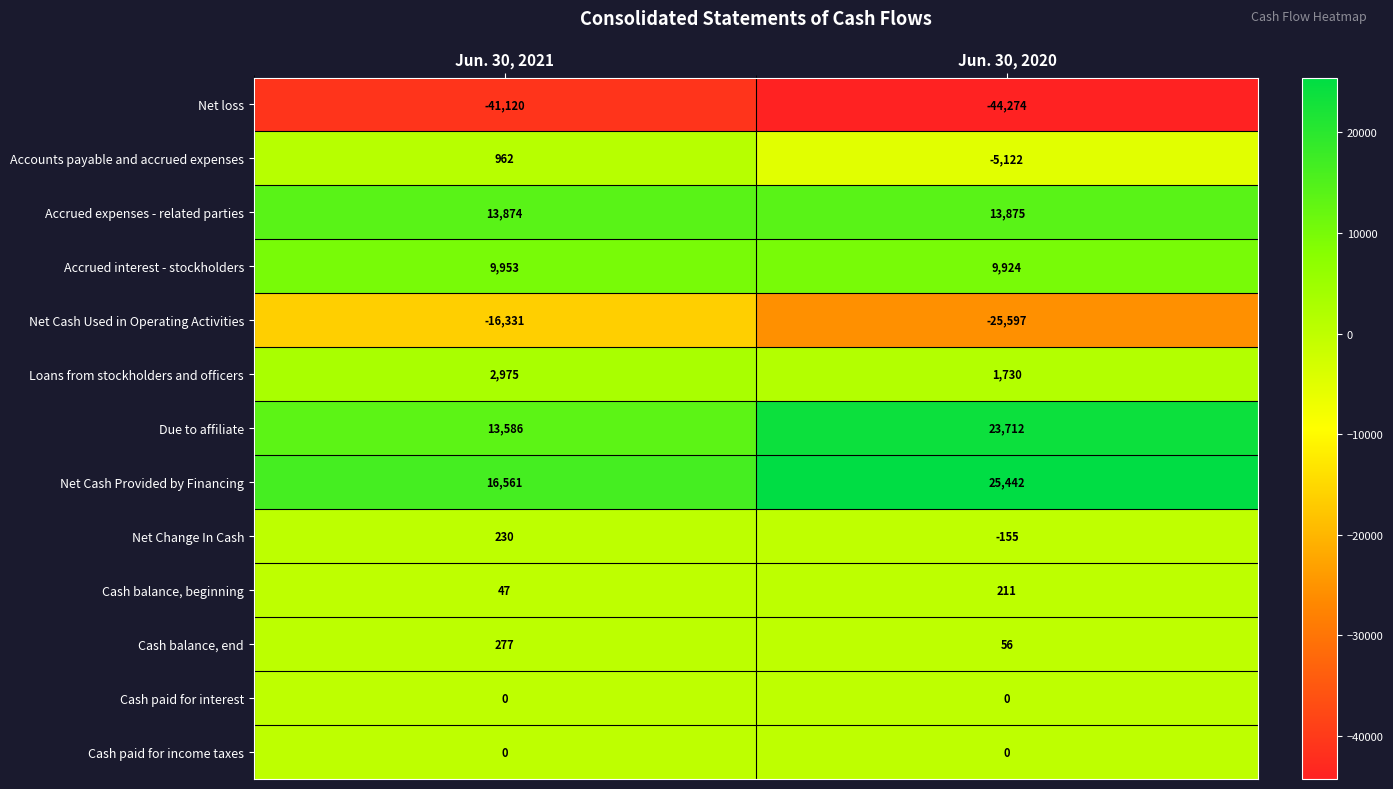

Reading left to right, list all the values displayed in this chart.

Net loss: -41120	-44274
Accounts payable and accrued expenses: 962	-5122
Accrued expenses - related parties: 13874	13875
Accrued interest - stockholders: 9953	9924
Net Cash Used in Operating Activities: -16331	-25597
Loans from stockholders and officers: 2975	1730
Due to affiliate: 13586	23712
Net Cash Provided by Financing: 16561	25442
Net Change In Cash: 230	-155
Cash balance, beginning: 47	211
Cash balance, end: 277	56
Cash paid for interest: 0	0
Cash paid for income taxes: 0	0